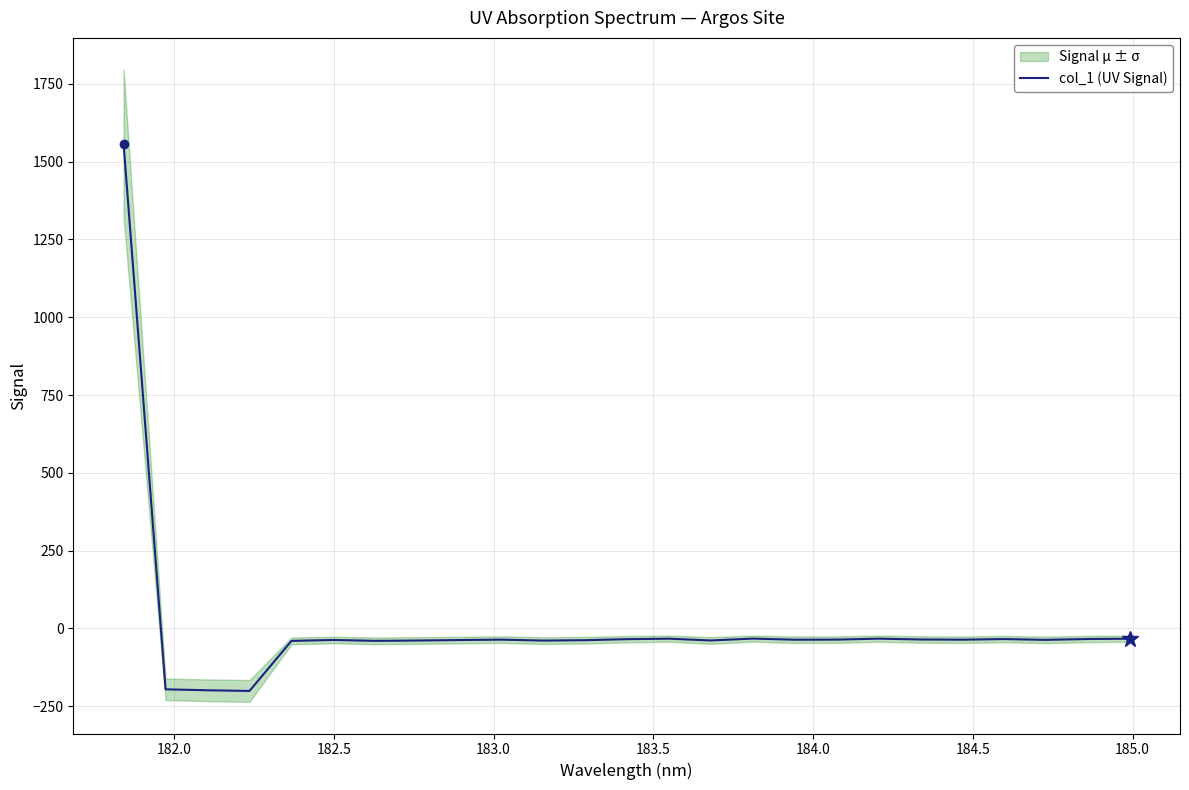

What is the highest value of the col_1 (UV Signal) series?

1557.8